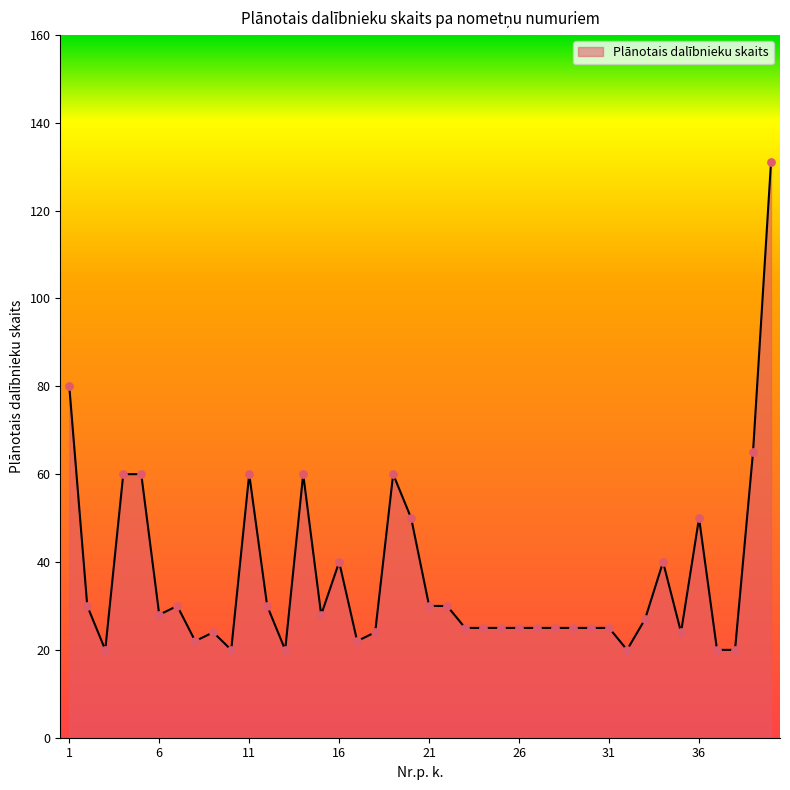

What is the smallest value displayed?

20